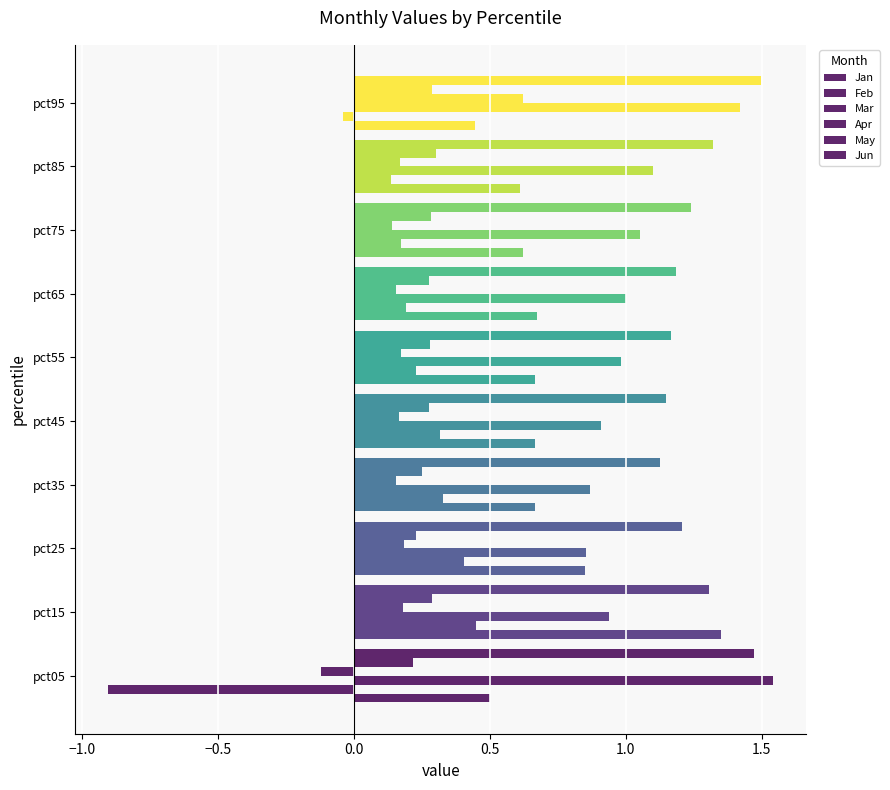

How many distinct data groups are displayed?

6